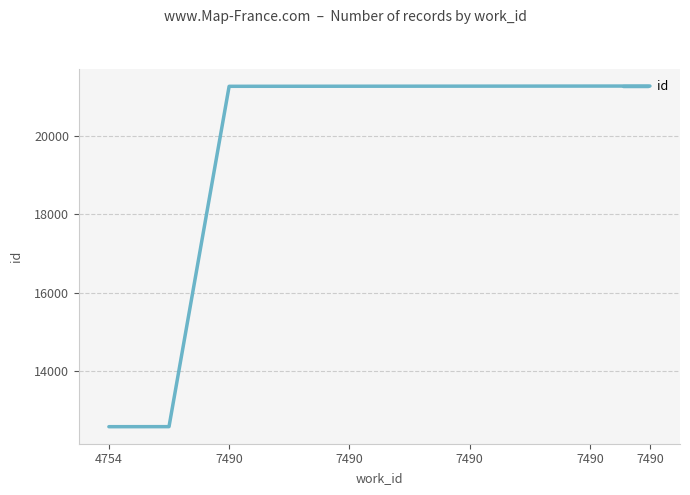

What is the difference between the maximum and minimum values?

8683